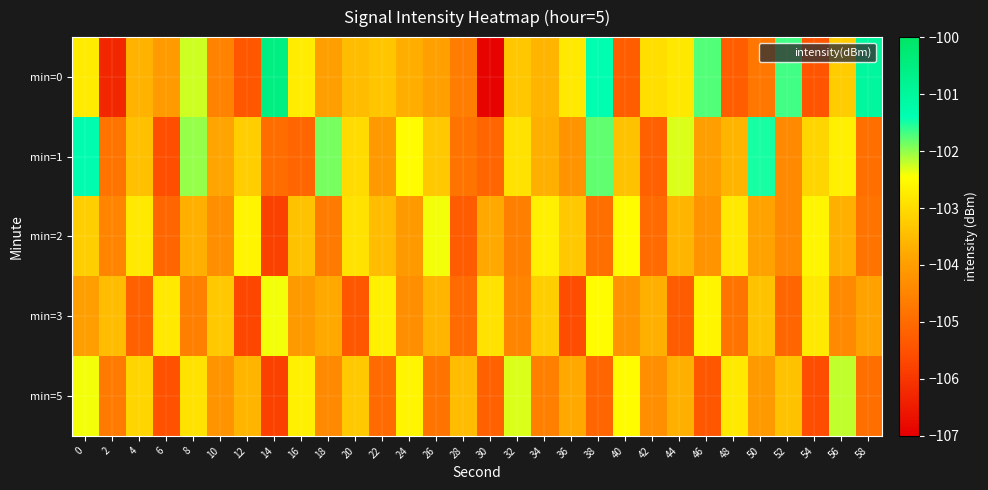

Which category has the lowest value across all series?

30